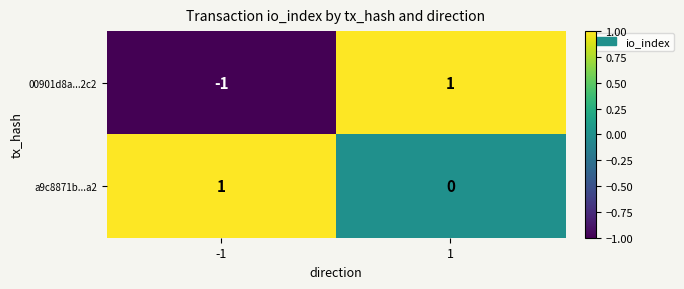

Which series has the largest range (max minus min)?

00901d8a...2c2